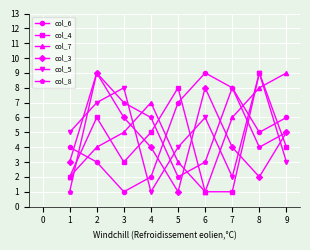

What is the difference between the highest and lowest values at 2?

6